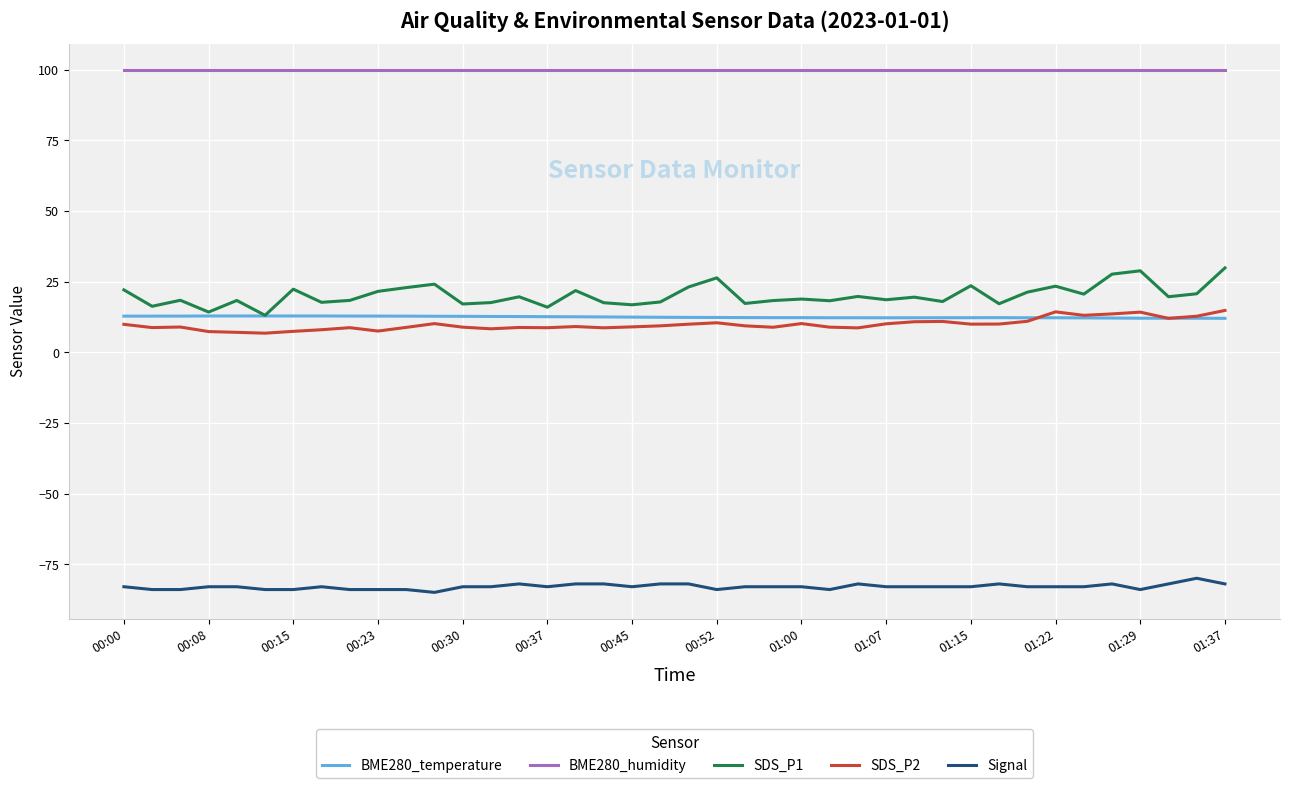

What is the lowest value of the BME280_temperature series?

12.0